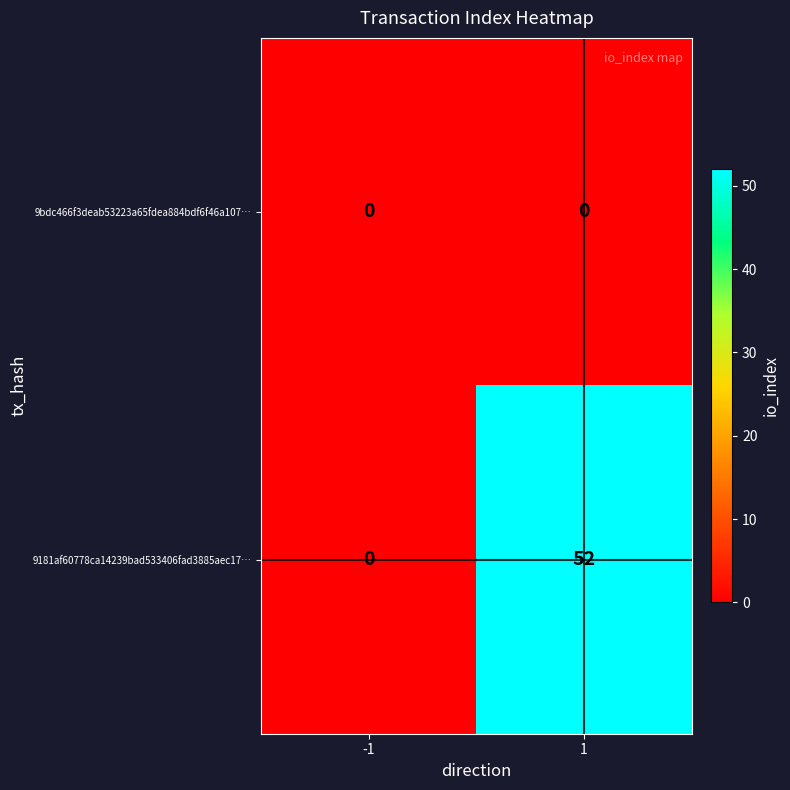

List the labels in order of 9181af60778ca14239bad533406fad3885aec17… value, largest first.

1, -1